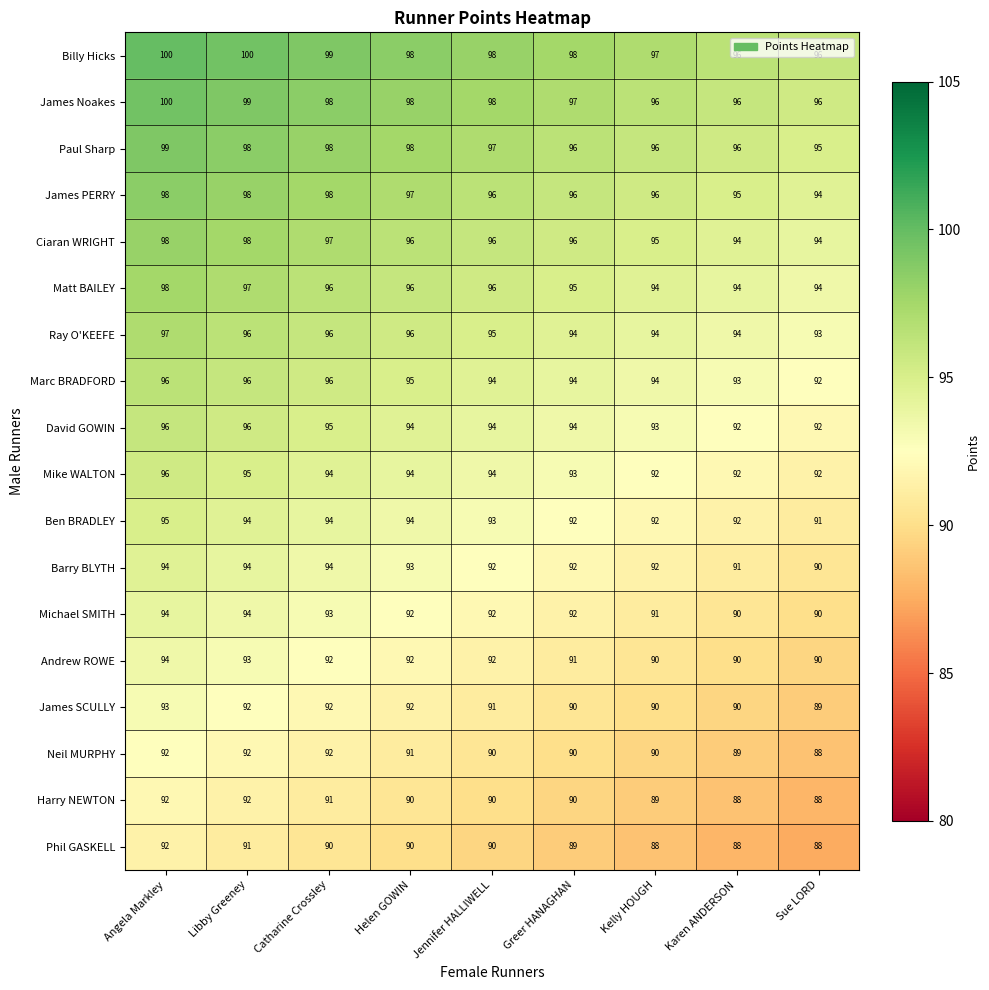

Is it true that James PERRY equals 143 at Karen ANDERSON?

False